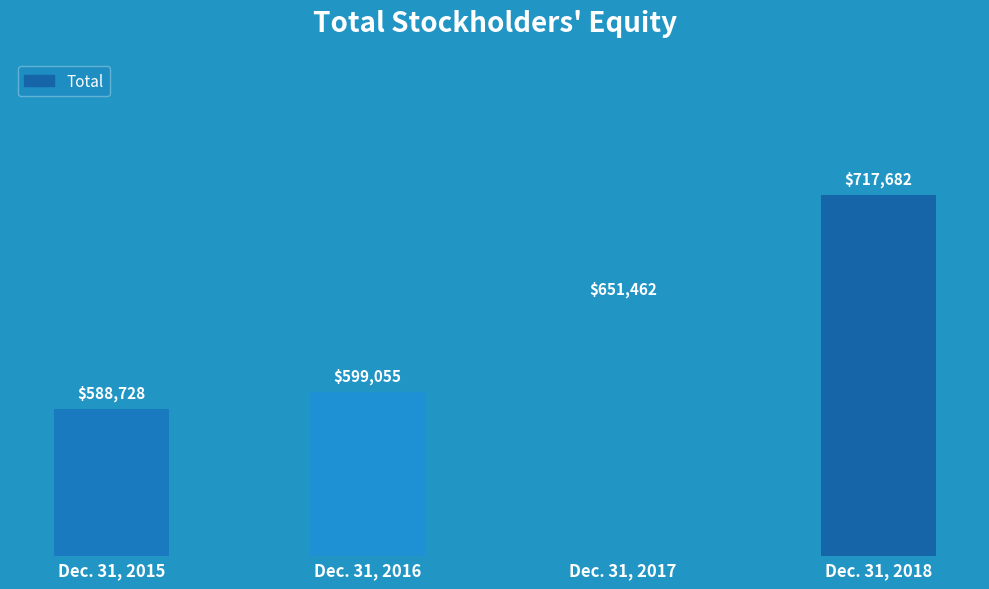

What is the ratio of the value at Dec. 31, 2015 to the value at Dec. 31, 2018?

0.8